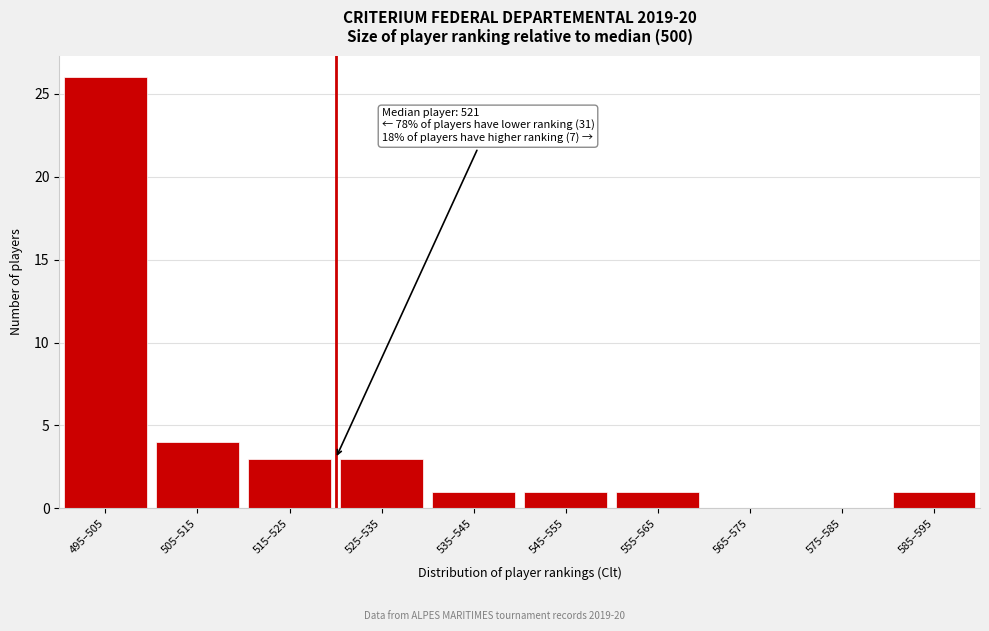

Reading right to left, transcribe all the data shown in this chart.

585–595=1	575–585=0	565–575=0	555–565=1	545–555=1	535–545=1	525–535=3	515–525=3	505–515=4	495–505=26